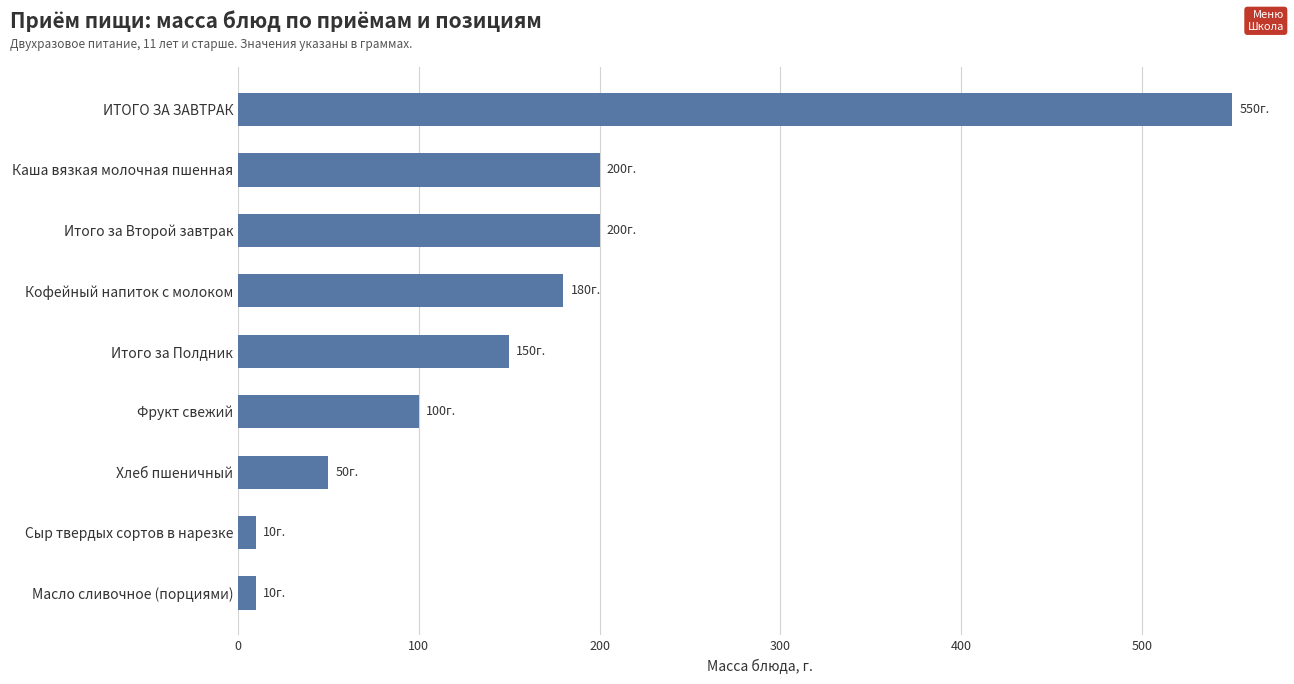

The value at Каша вязкая молочная пшенная is 200. True or false?

True